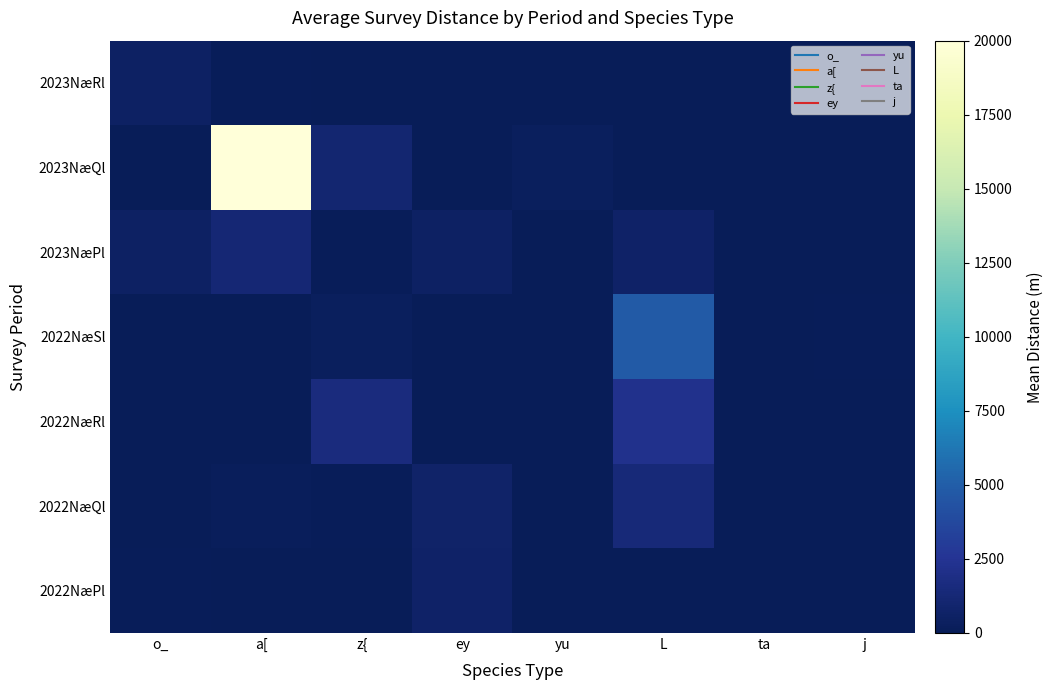

Reading right to left, what are all the values shown in this chart?

2022NæPl: j=0.0	ta=0.0	L=0.0	yu=0.0	ey=680.0	z{=0.0	a[=0.0	o_=90.0
2022NæQl: j=0.0	ta=0.0	L=1337.5	yu=0.0	ey=750.0	z{=150.0	a[=225.0	o_=0.0
2022NæRl: j=0.0	ta=40.0	L=2247.5	yu=0.0	ey=0.0	z{=1600.0	a[=0.0	o_=0.0
2022NæSl: j=100.0	ta=0.0	L=4800.0	yu=0.0	ey=0.0	z{=300.0	a[=0.0	o_=0.0
2023NæPl: j=0.0	ta=0.0	L=680.0	yu=0.0	ey=493.3	z{=151.8	a[=1200.0	o_=500.0
2023NæQl: j=0.0	ta=0.0	L=0.0	yu=240.0	ey=0.0	z{=1070.2	a[=20000.0	o_=0.0
2023NæRl: j=0.0	ta=0.0	L=0.0	yu=0.0	ey=0.0	z{=0.0	a[=150.0	o_=500.0